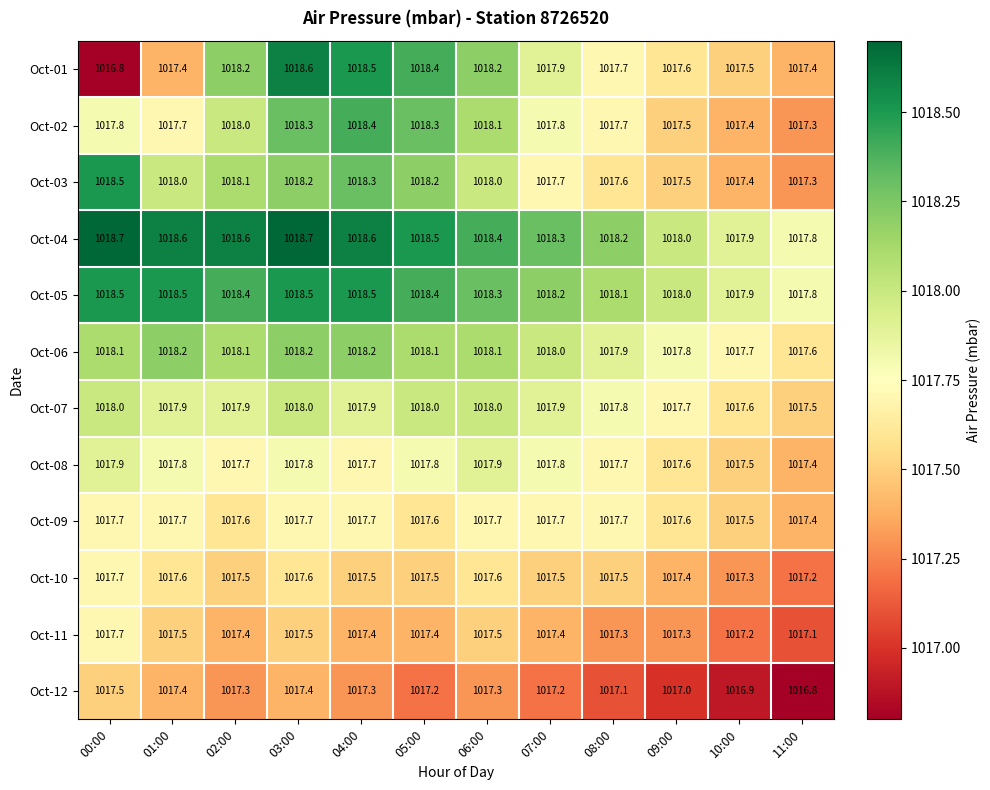

What is the total value across all series at 07:00?

12213.4